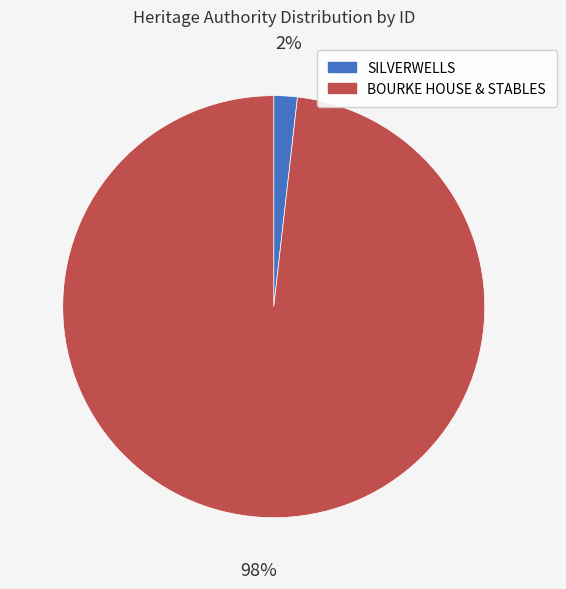

Is there a majority slice in this chart?

Yes